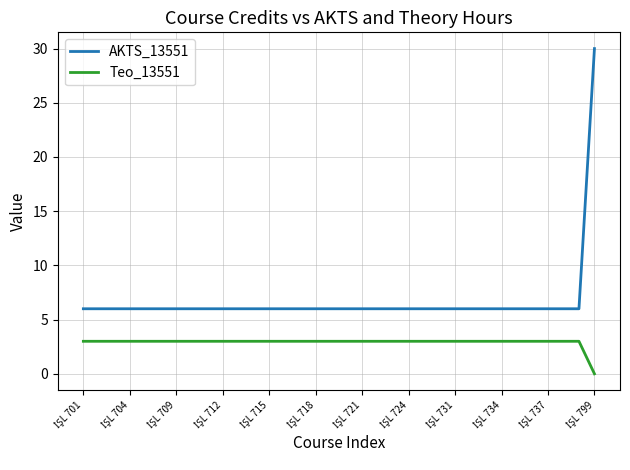

True or false: Teo_13551 and AKTS_13551 cross at least once.

False